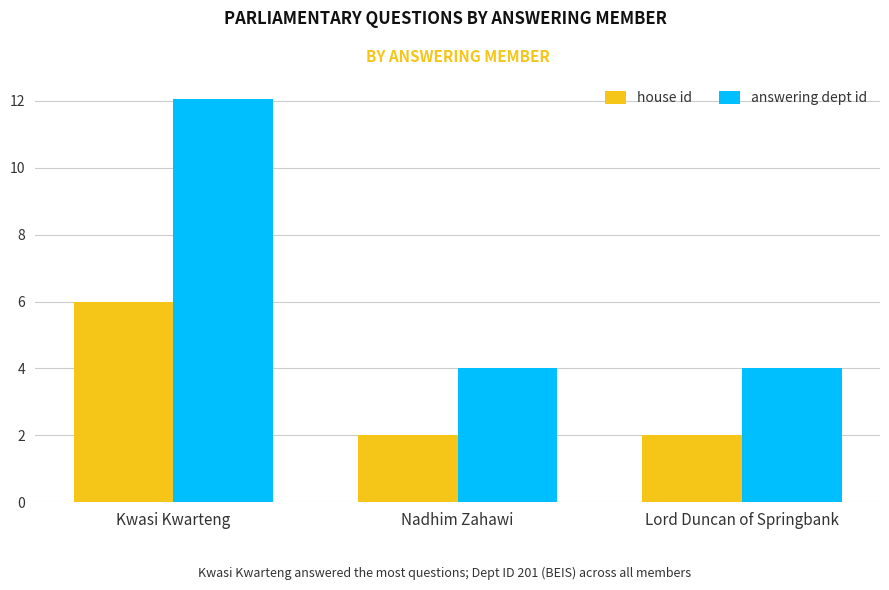

True or false: answering dept id has a value of 4.0 at Lord Duncan of Springbank.

True